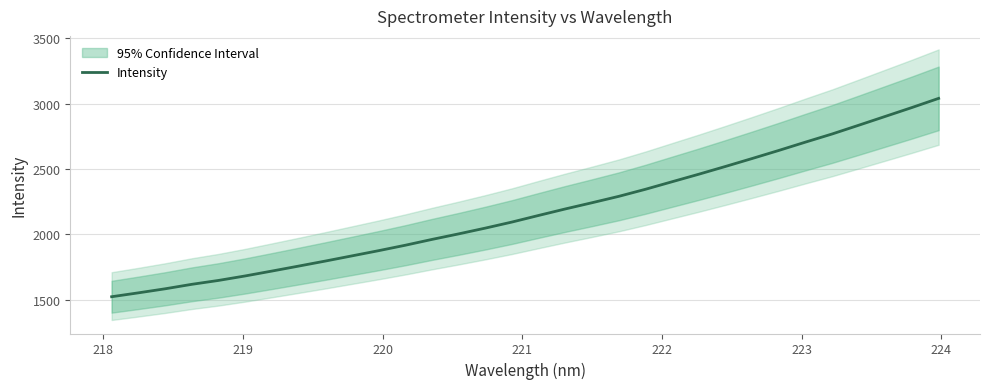

Count the number of data series in this chart.

1